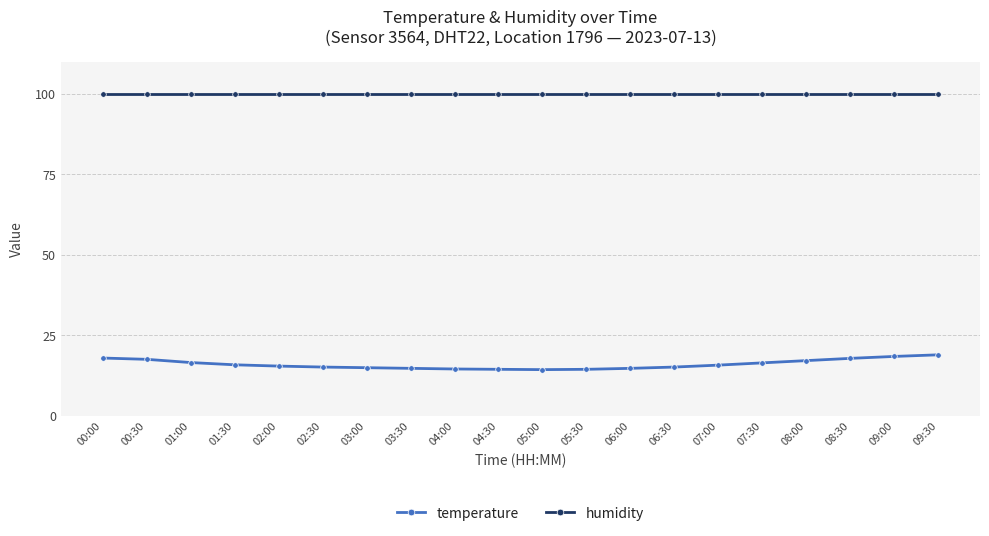

What is the label of the 16th point from the left?

07:30